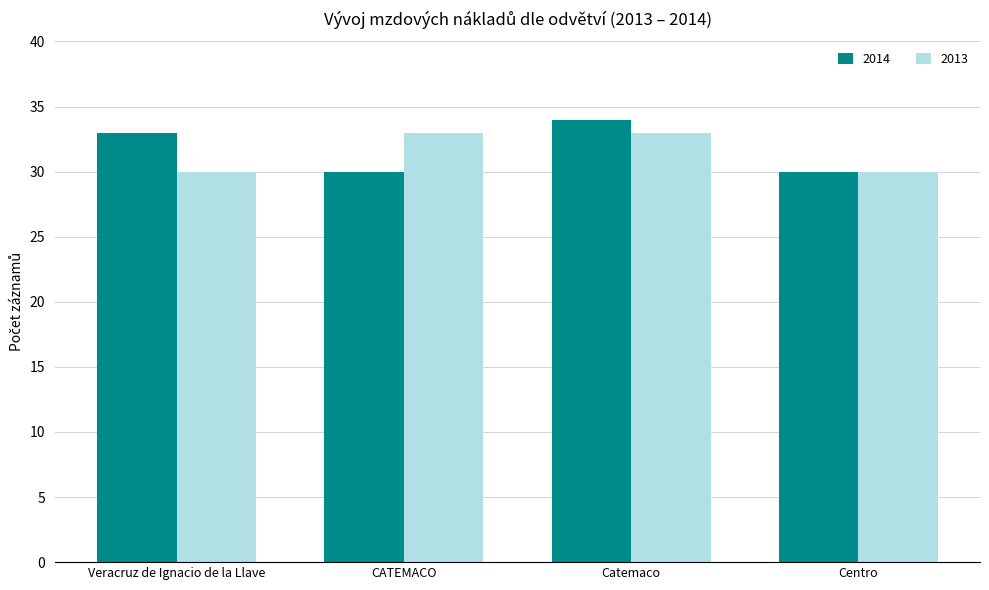

How many data points does each series have?

4